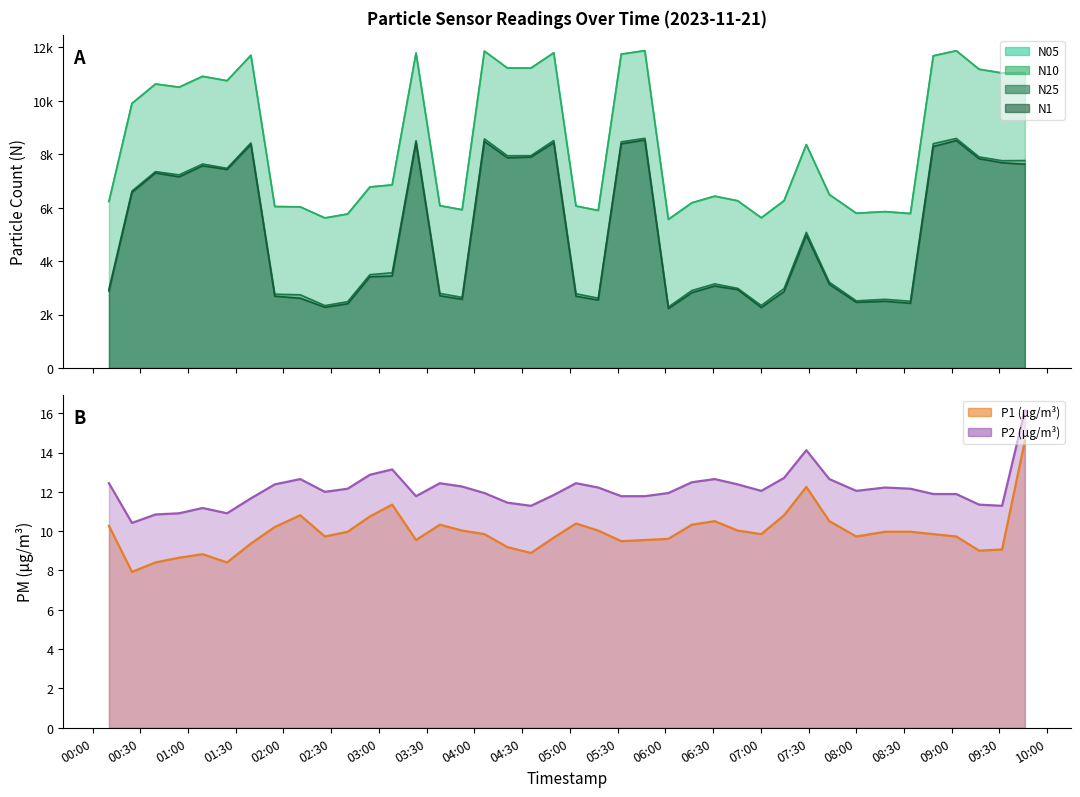

What is the sum of the N25 values at 2023-11-21T05:17:49 and 2023-11-21T00:39:34?

9962.6